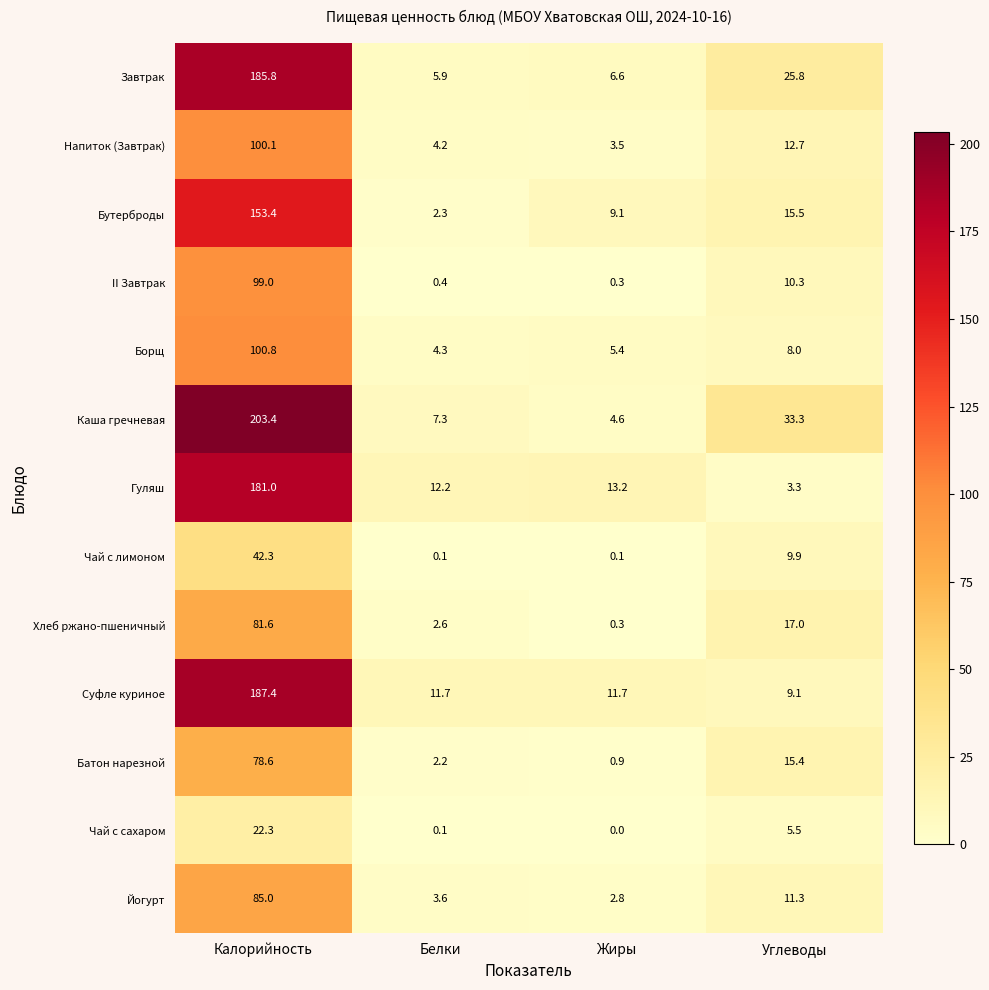

What is the greatest value displayed?

203.4